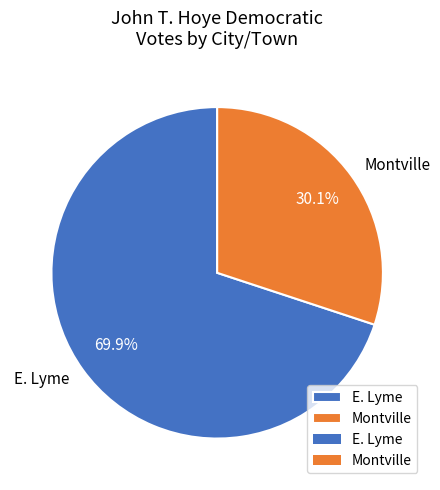

How many slices are in this pie chart?

2